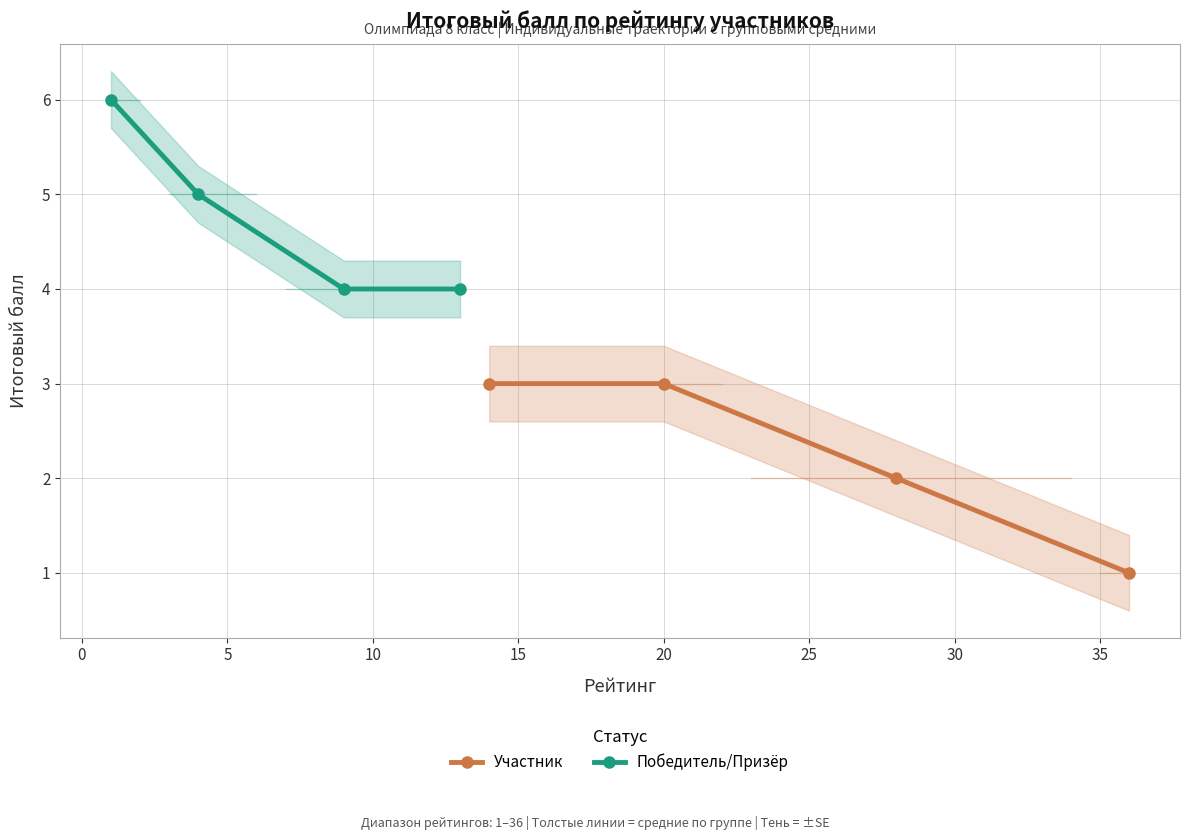

At how many categories does at least one series exceed 3?

4